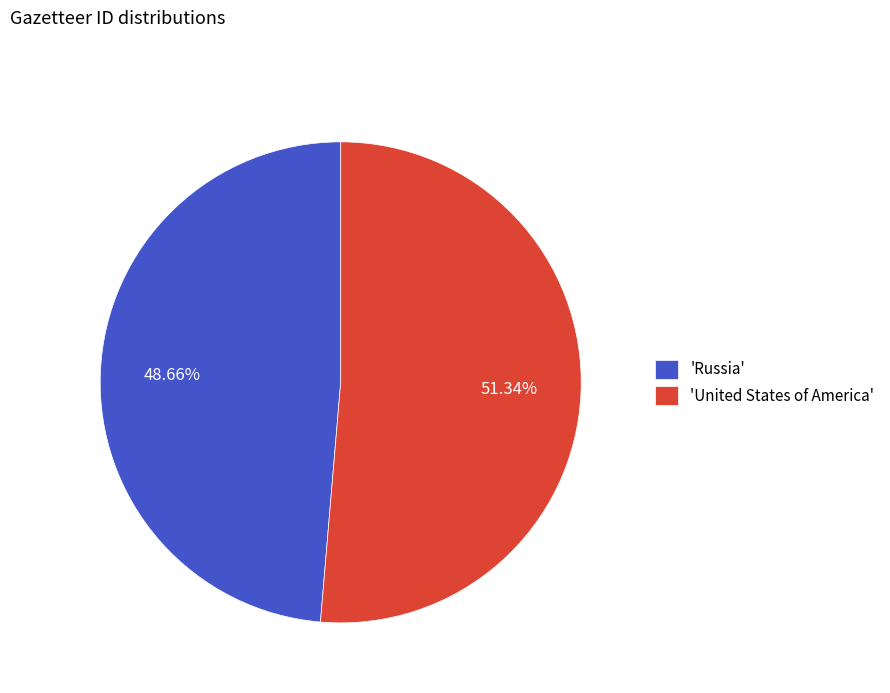

Which category accounts for the majority?

'United States of America'